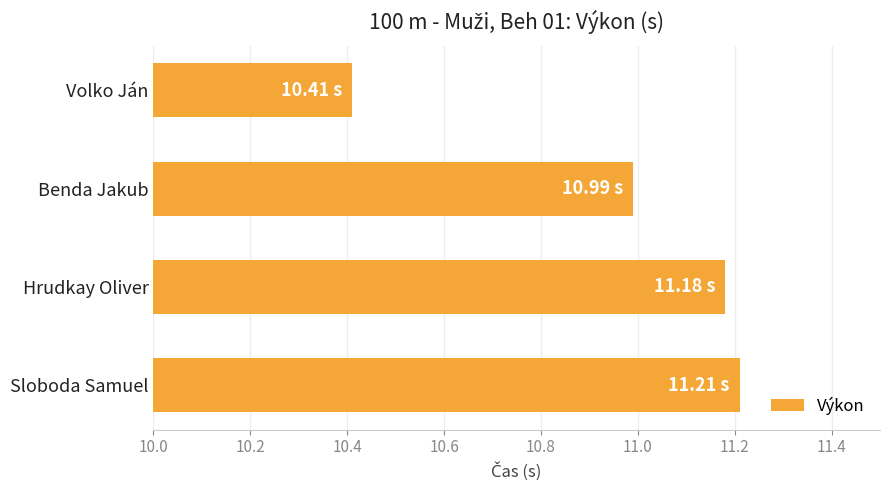

List the labels in order of value, smallest first.

Volko Ján, Benda Jakub, Hrudkay Oliver, Sloboda Samuel